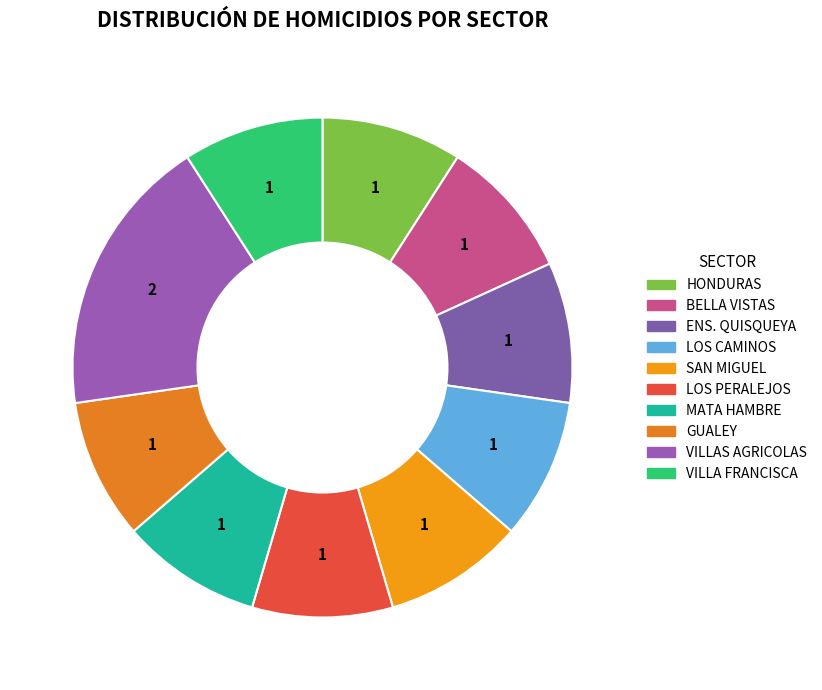

Which has a higher value, HONDURAS or MATA HAMBRE?

HONDURAS